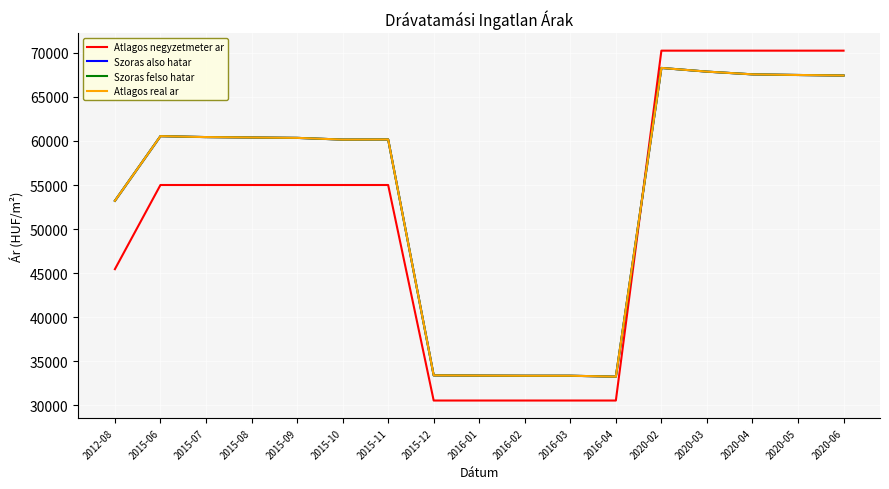

What are all the series names shown in the legend?

Atlagos negyzetmeter ar, Szoras also hatar, Szoras felso hatar, Atlagos real ar